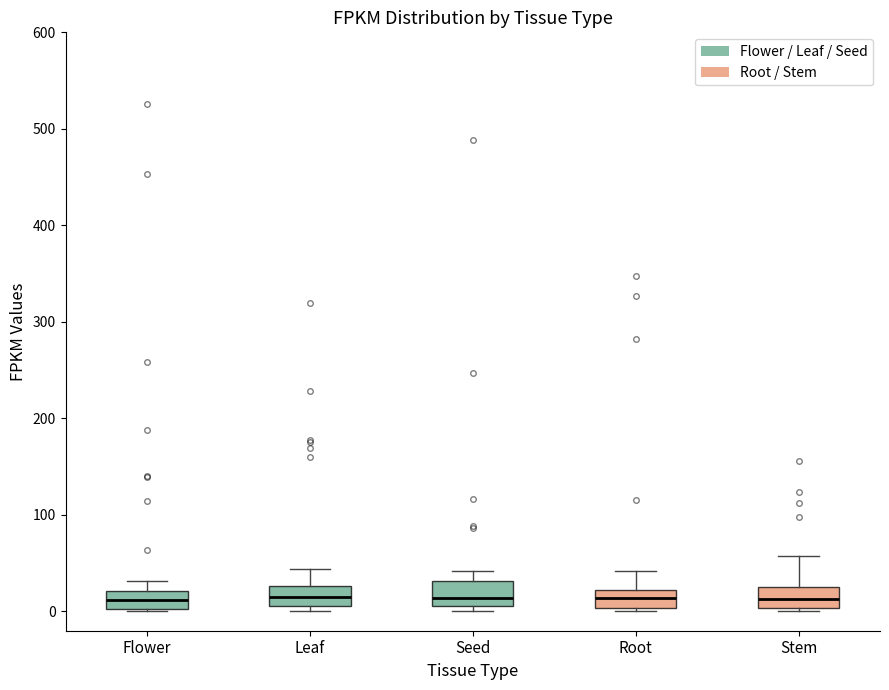

Where is the lower edge of the box for Leaf on the y-axis? The values are not printed on the chart, so give them approximately, as read against the axis.

10